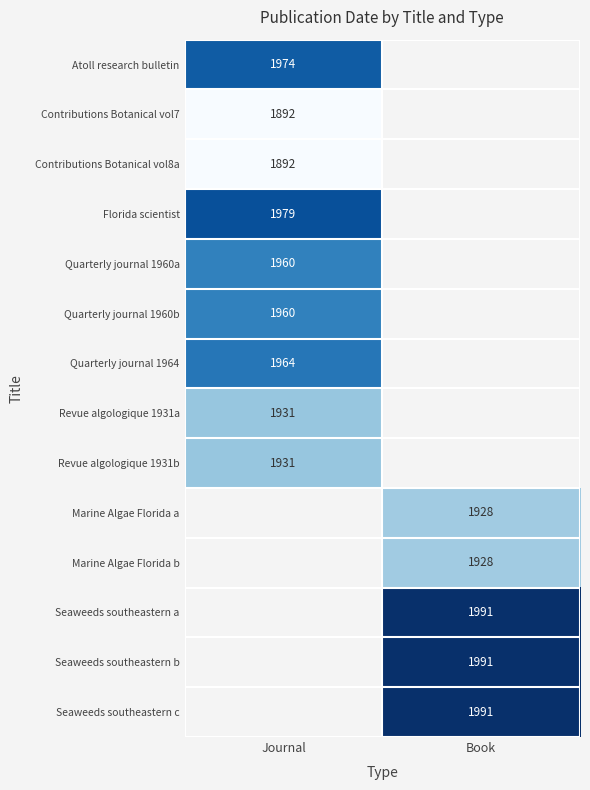

The Quarterly journal 1960a series shows 1960 at Journal. True or false?

True